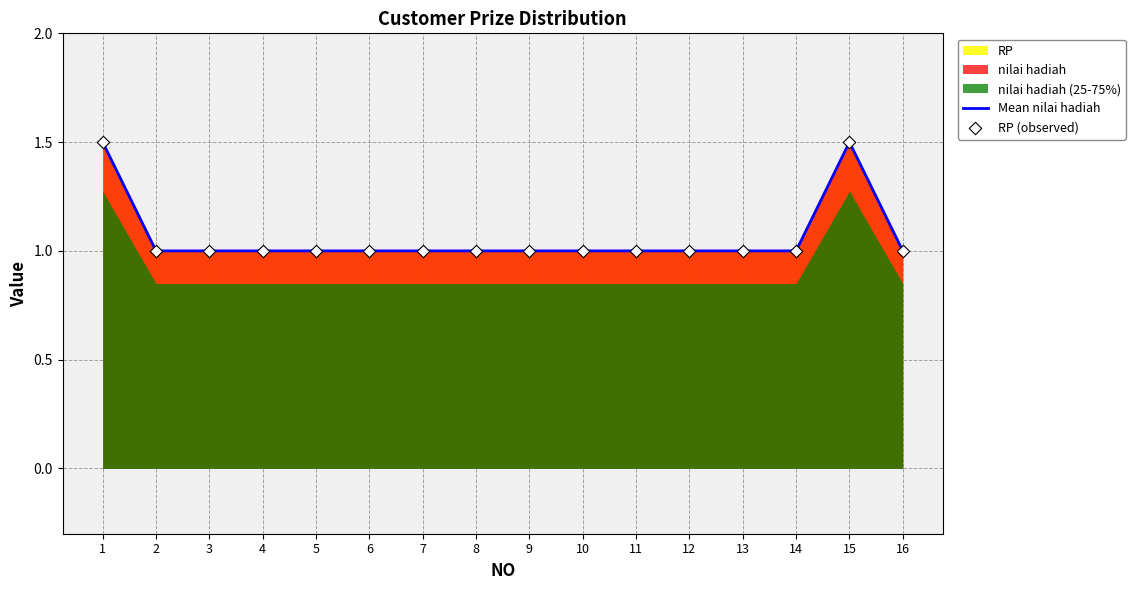

Is the value of RP (observed) at 6 greater than the value of Mean nilai hadiah at 6?

No